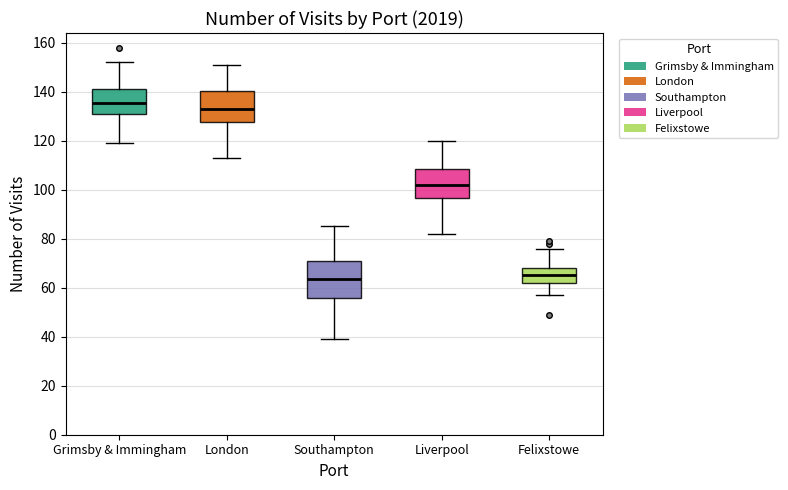

Where does the lower whisker of the box for Grimsby & Immingham end on the y-axis? The values are not printed on the chart, so give them approximately, as read against the axis.

120